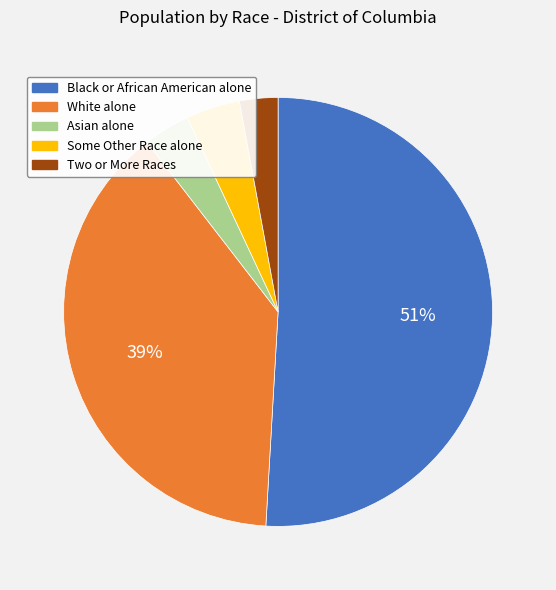

Is the sum of Two or More Races and Black or African American alone greater than half?

Yes